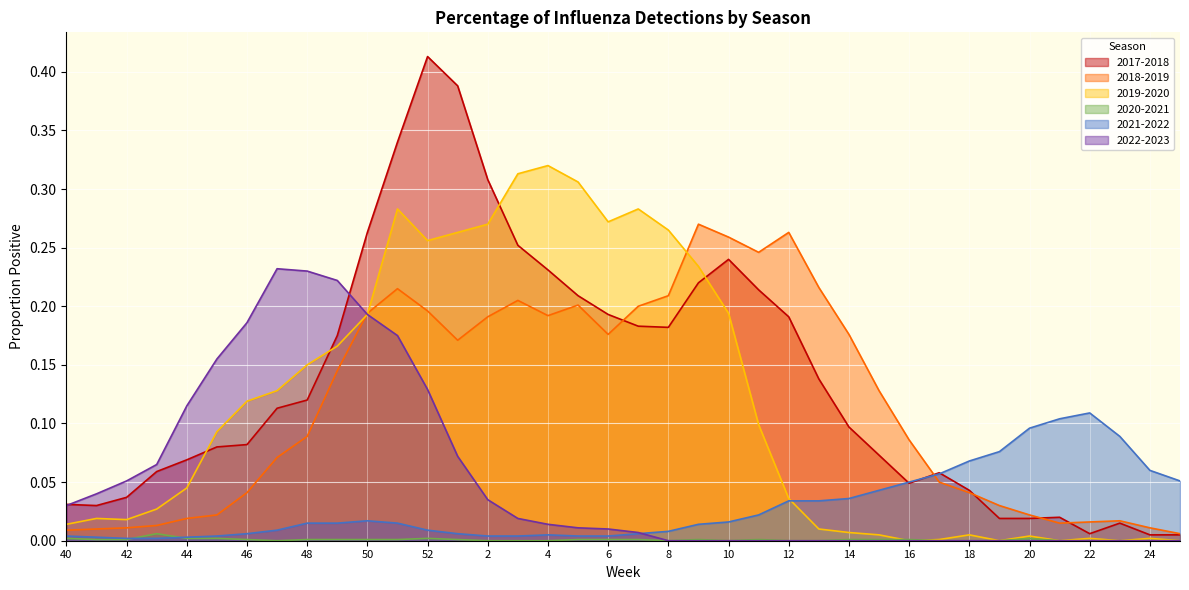

Which category has the highest value across all series?

52